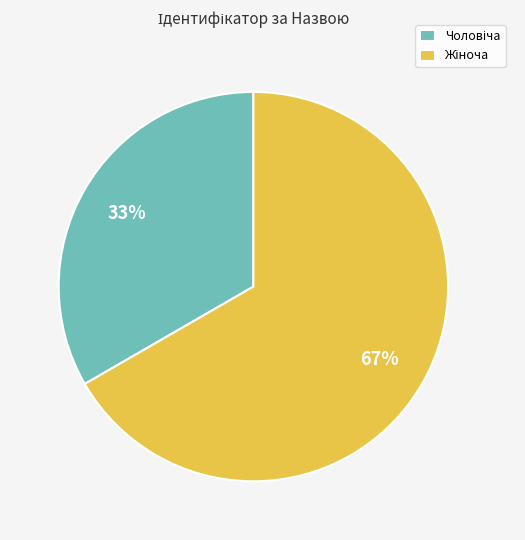

To the nearest percent, what is the average slice percentage?

50%